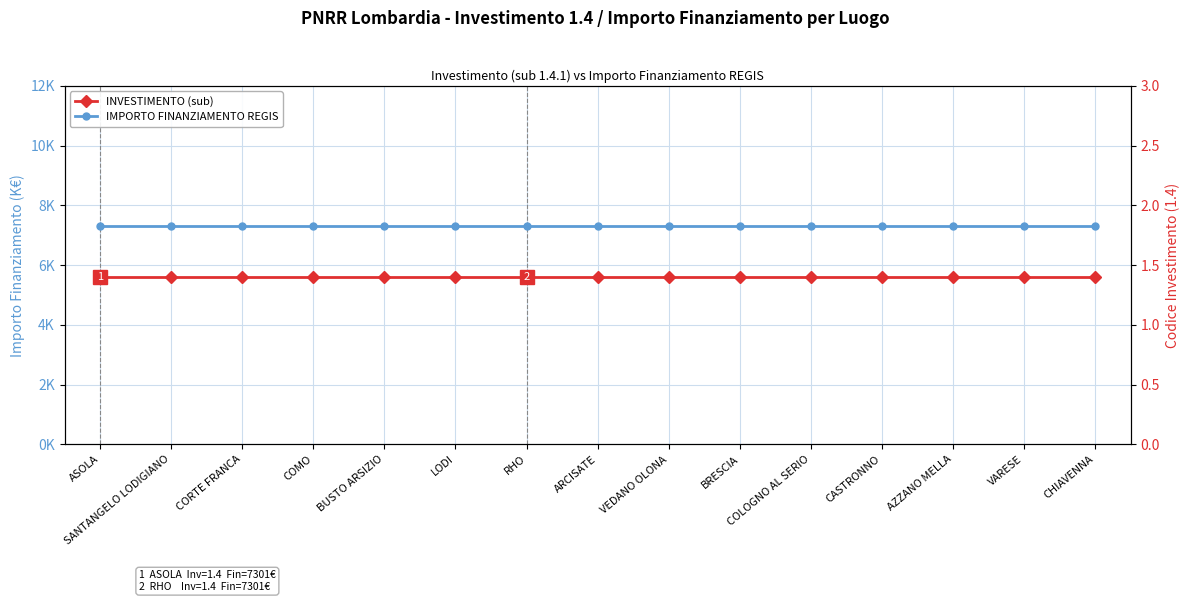

Reading left to right, list all the values displayed in this chart.

IMPORTO FINANZIAMENTO REGIS: ASOLA=7.3	SANTANGELO LODIGIANO=7.3	CORTE FRANCA=7.3	COMO=7.3	BUSTO ARSIZIO=7.3	LODI=7.3	RHO=7.3	ARCISATE=7.3	VEDANO OLONA=7.3	BRESCIA=7.3	COLOGNO AL SERIO=7.3	CASTRONNO=7.3	AZZANO MELLA=7.3	VARESE=7.3	CHIAVENNA=7.3
INVESTIMENTO (sub): ASOLA=1.4	SANTANGELO LODIGIANO=1.4	CORTE FRANCA=1.4	COMO=1.4	BUSTO ARSIZIO=1.4	LODI=1.4	RHO=1.4	ARCISATE=1.4	VEDANO OLONA=1.4	BRESCIA=1.4	COLOGNO AL SERIO=1.4	CASTRONNO=1.4	AZZANO MELLA=1.4	VARESE=1.4	CHIAVENNA=1.4